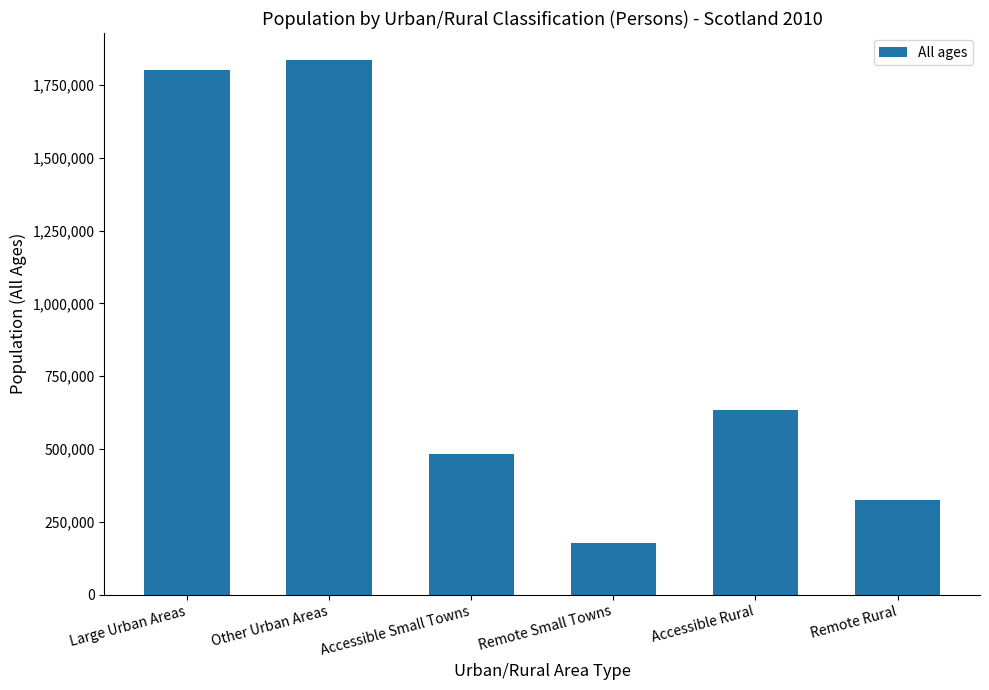

Is it true that the value at Accessible Rural is 970607?

False